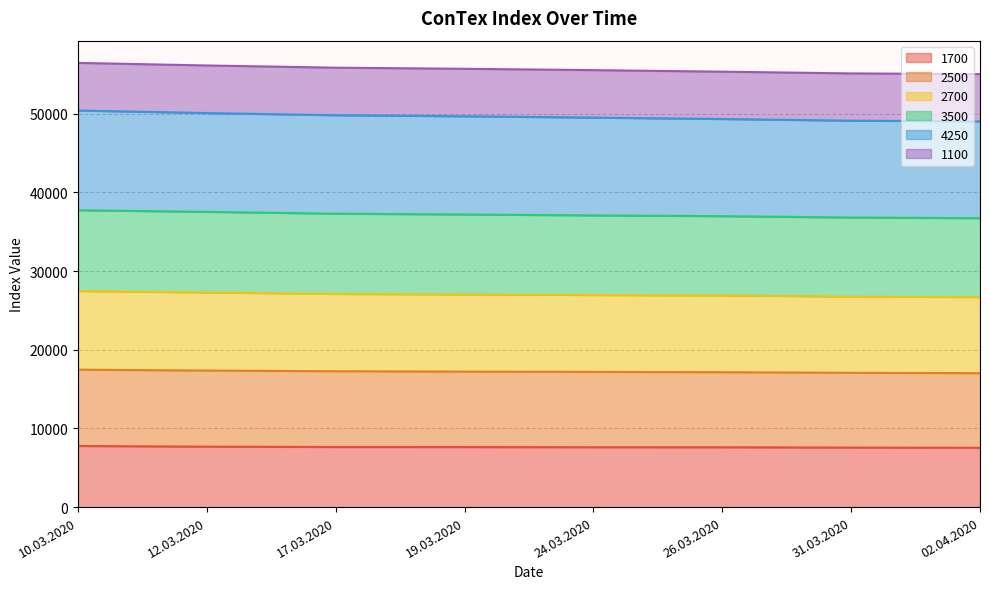

Which series has the largest range (max minus min)?

2500